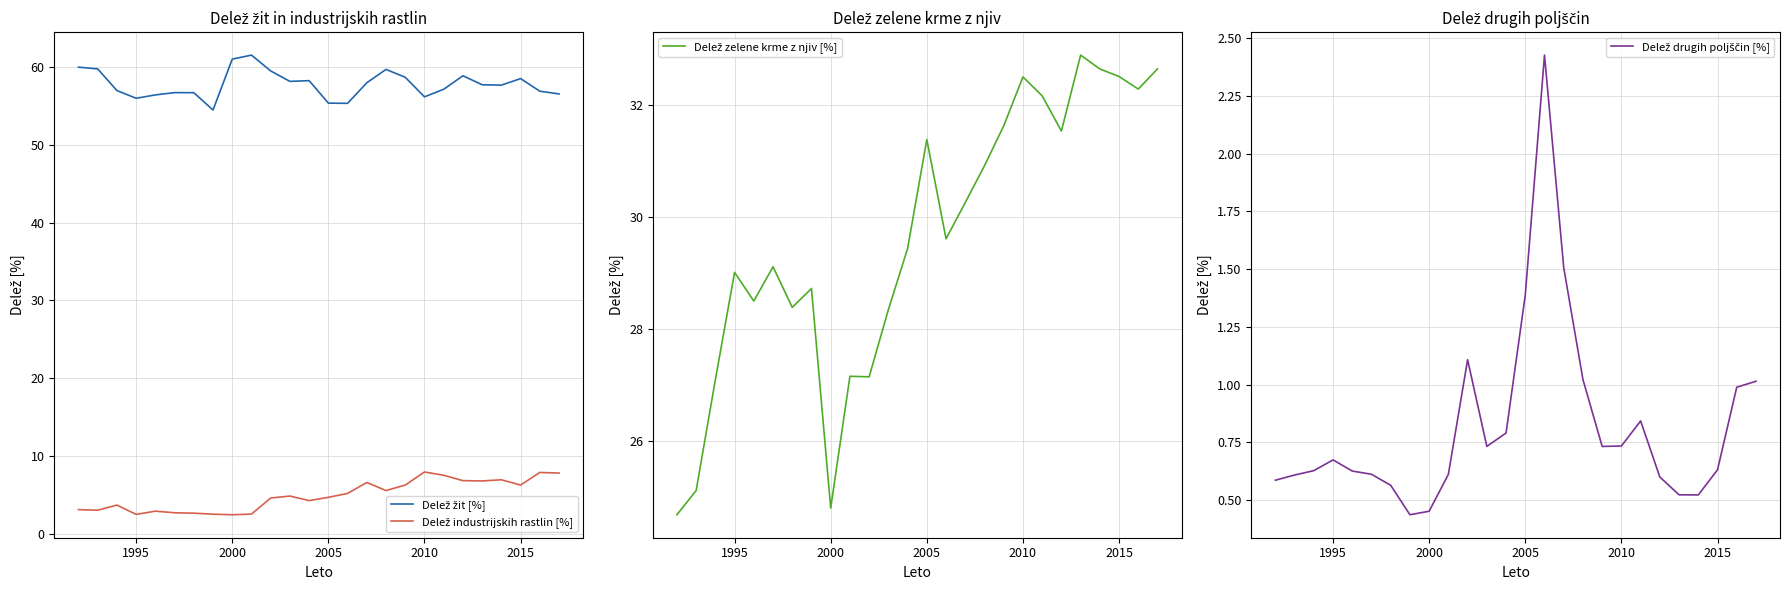

What is the maximum value for Delež zelene krme z njiv [%]?

32.9